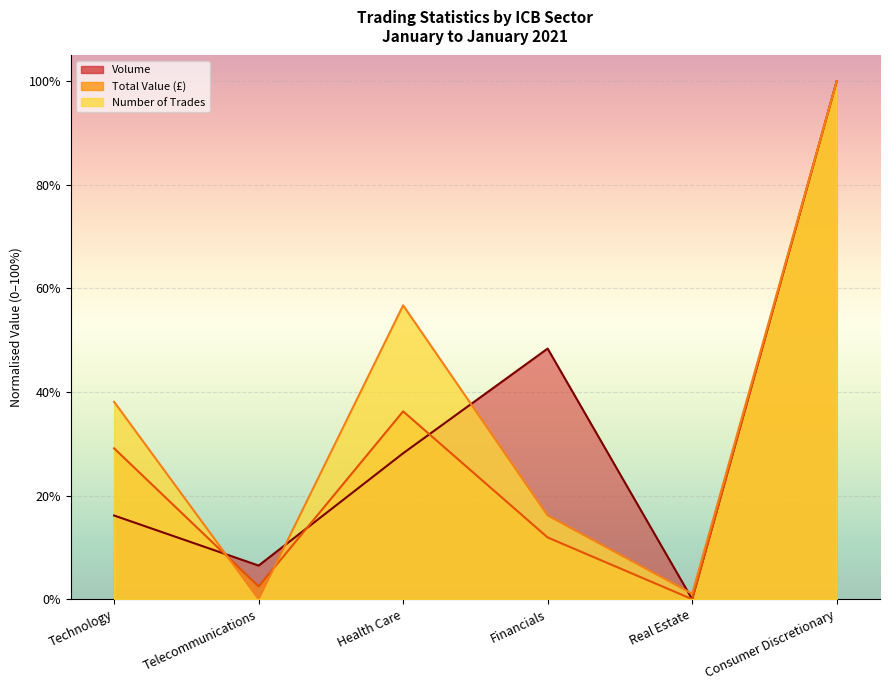

Reading left to right, list all the values displayed in this chart.

Total Value (£): Technology=0.3	Telecommunications=0.0	Health Care=0.4	Financials=0.1	Real Estate=0.0	Consumer Discretionary=1.0
Number of Trades: Technology=0.4	Telecommunications=0.0	Health Care=0.6	Financials=0.2	Real Estate=0.0	Consumer Discretionary=1.0
Volume: Technology=0.2	Telecommunications=0.1	Health Care=0.3	Financials=0.5	Real Estate=0.0	Consumer Discretionary=1.0